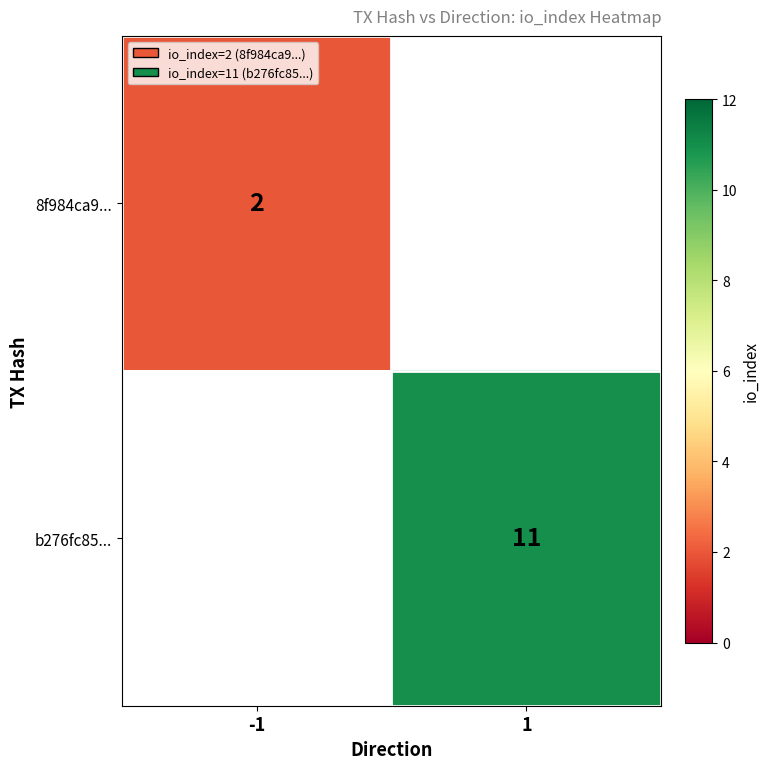

Is it true that b276fc85... equals 4 at 1?

False